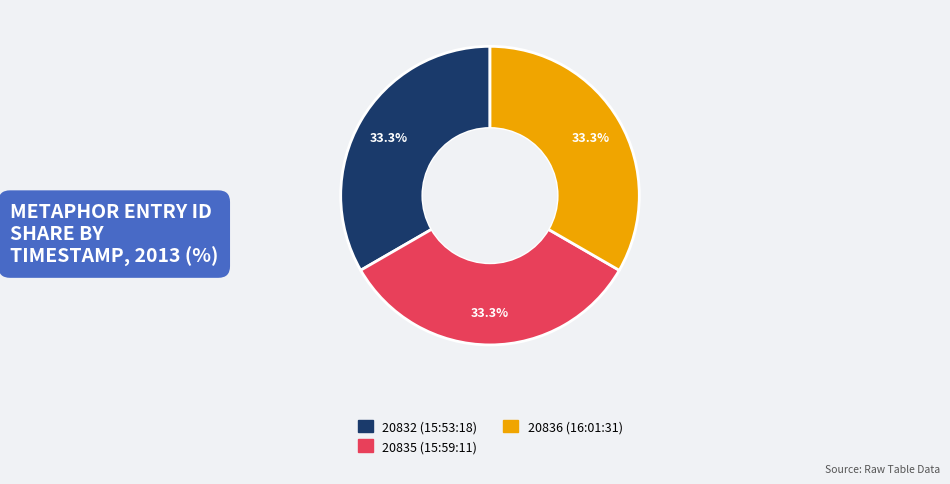

Does any single category account for the majority?

No